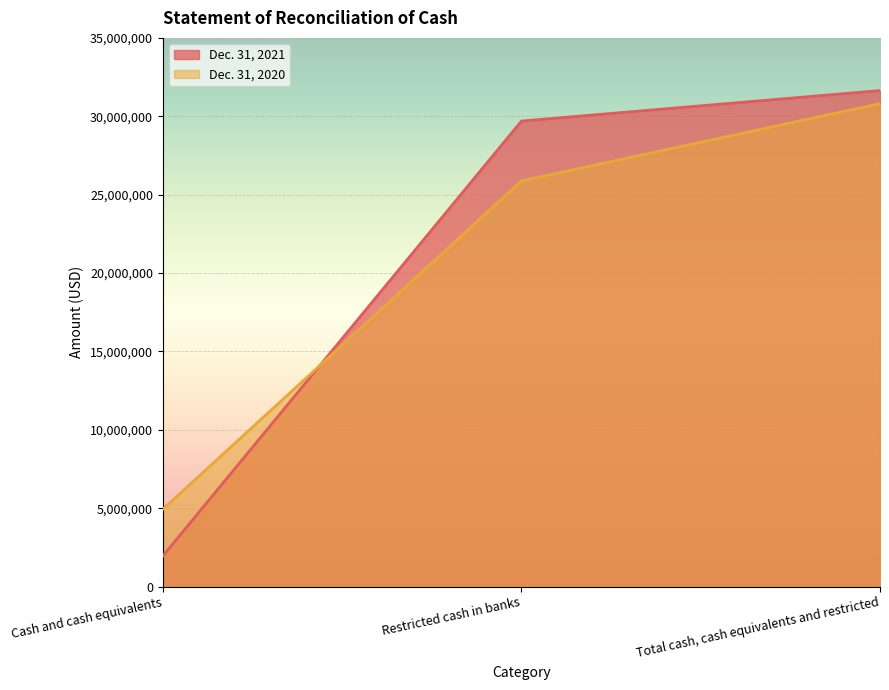

What is the difference between the highest and lowest values at Restricted cash in banks?

3818133